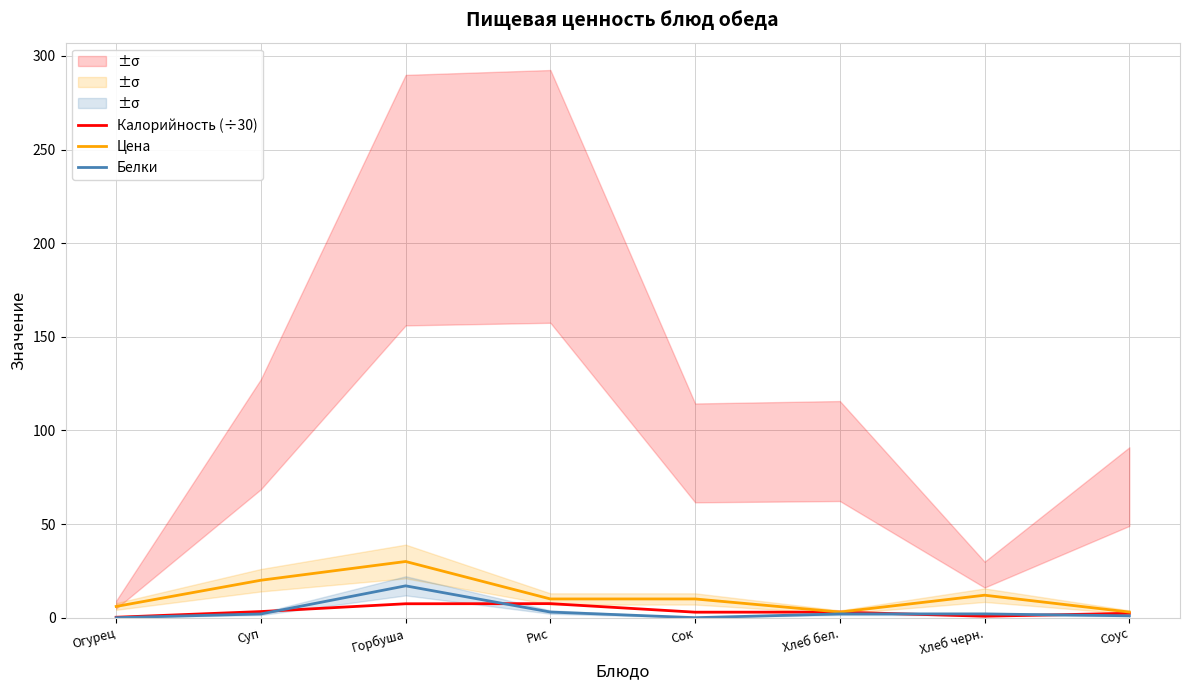

What is the value of the Калорийность (÷30) point at the 6th from the left?

3.0